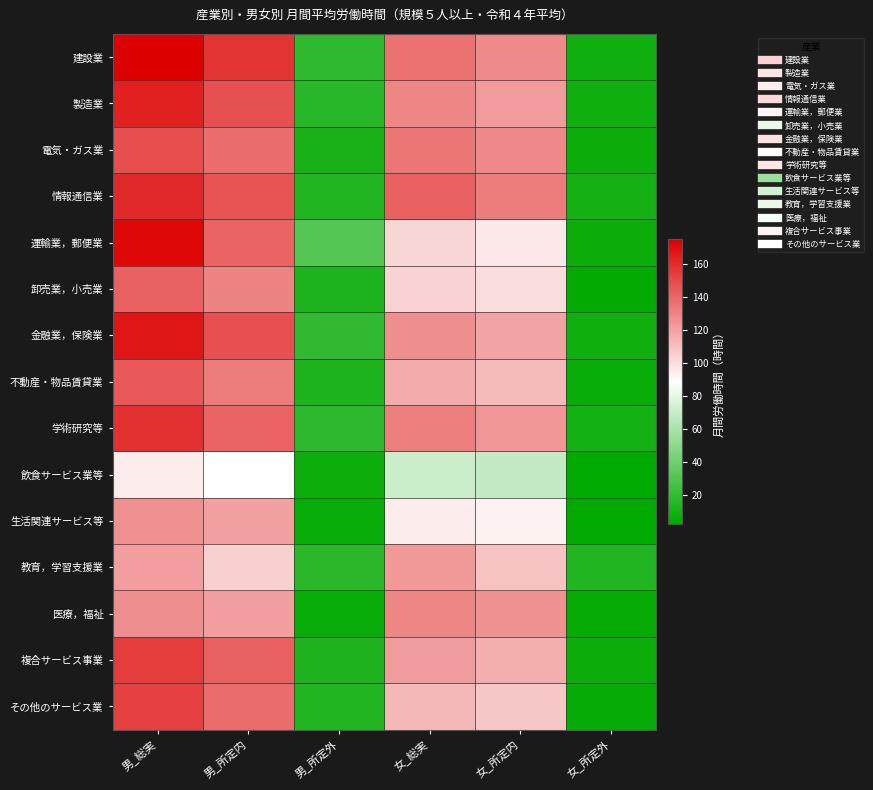

Which has a higher value, 女_所定外 or 男_所定外?

男_所定外